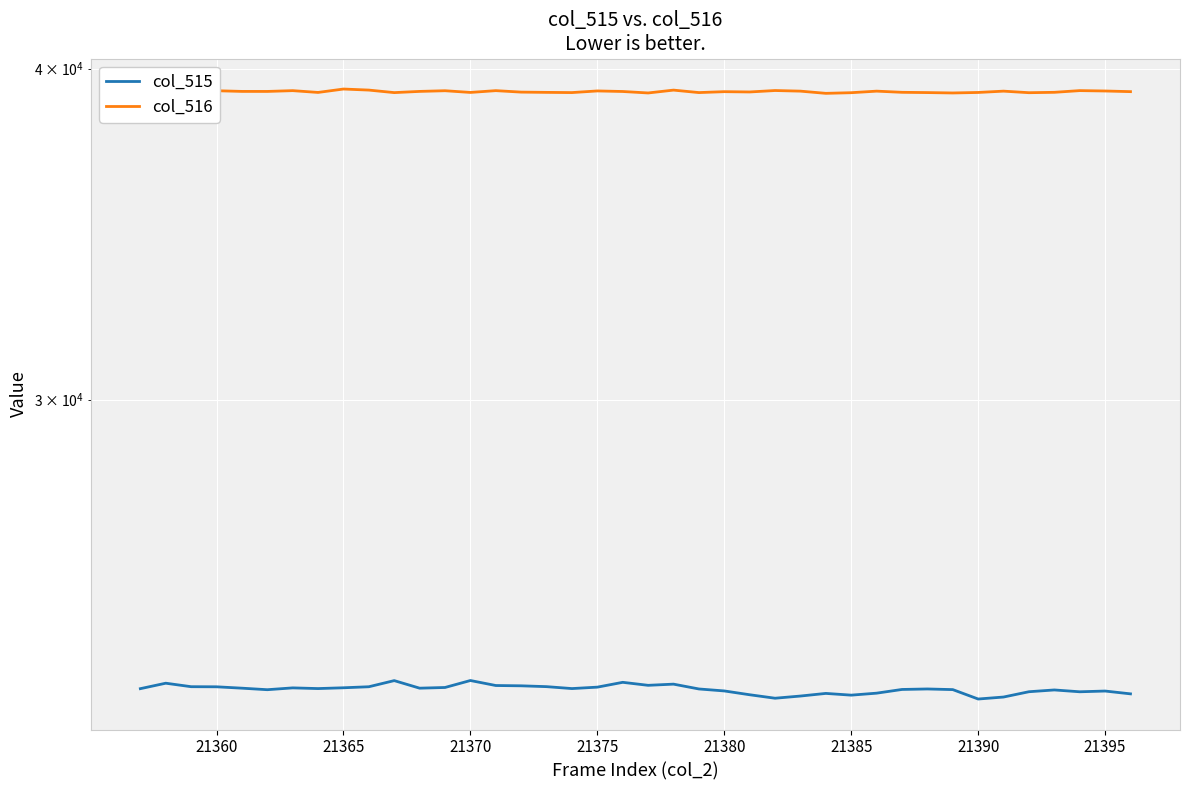

What is the average value of the col_516 series?

39212